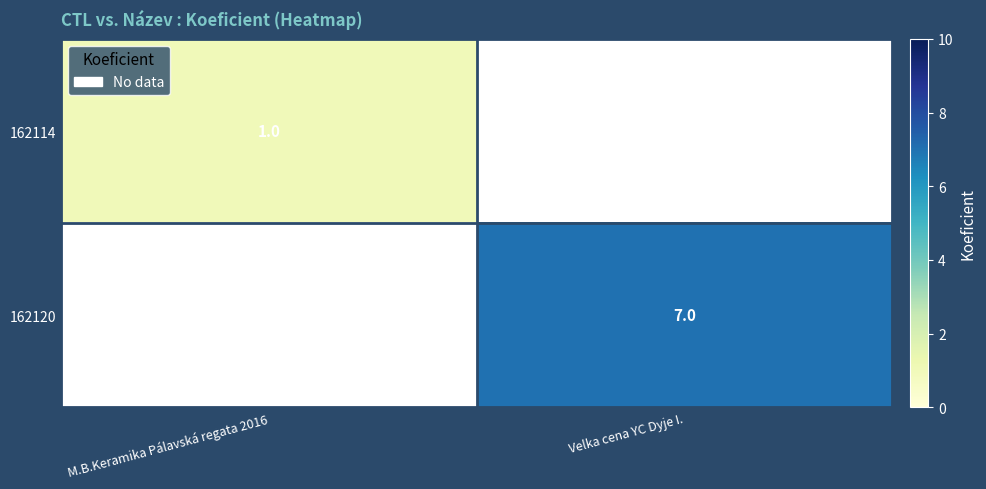

The 162120 series shows 10 at Velka cena YC Dyje I.. True or false?

False